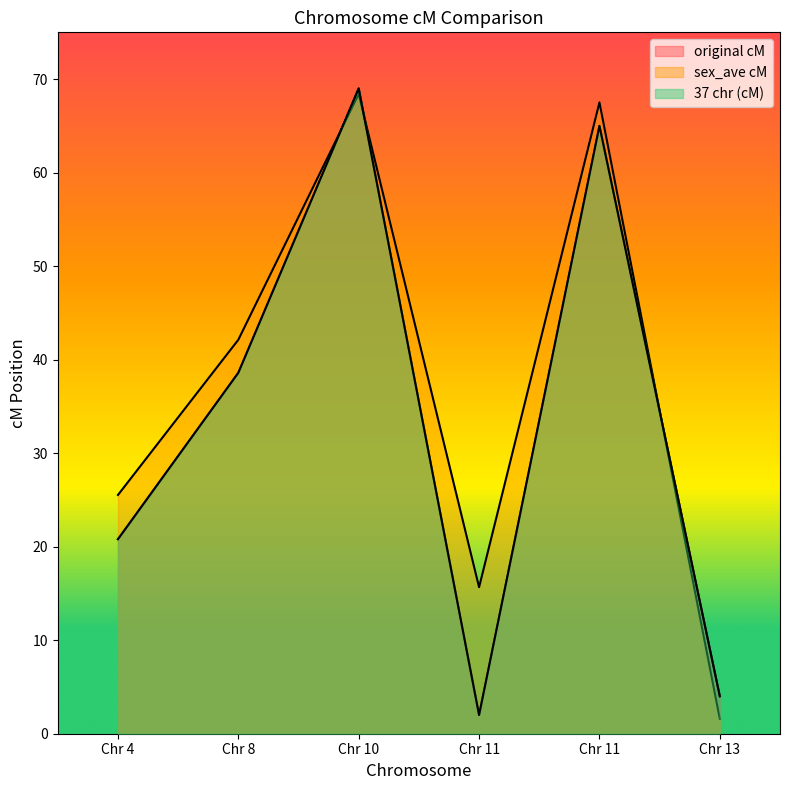

Rank the series by their maximum value, from lowest to highest.

sex_ave cM, original cM, 37 chr (cM)